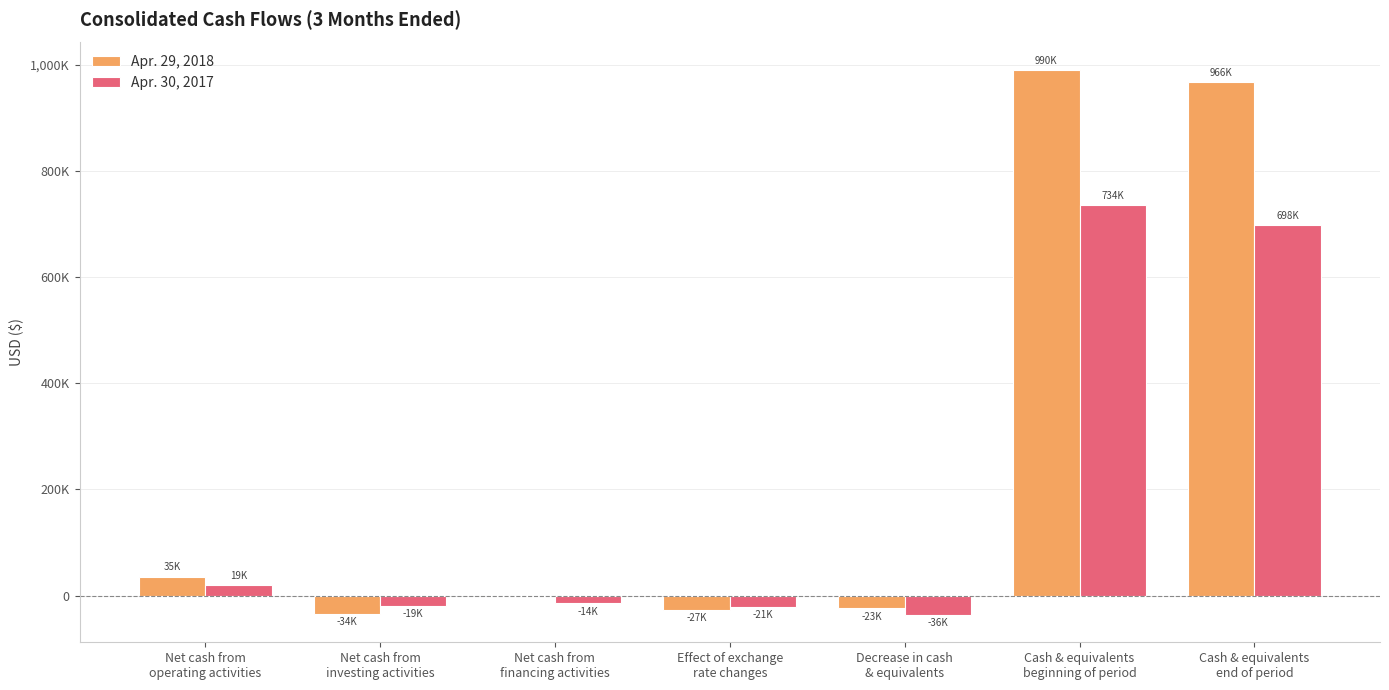

What is the spread (max minus min) of values at Net cash from
operating activities?

16437